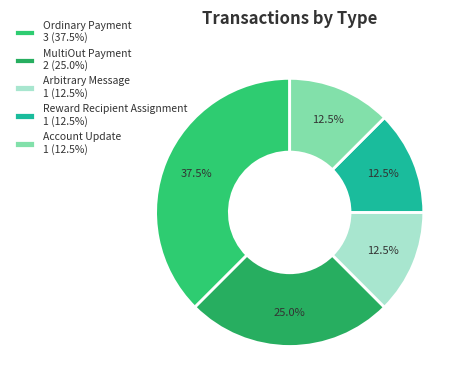

Count the number of slices in the pie.

5